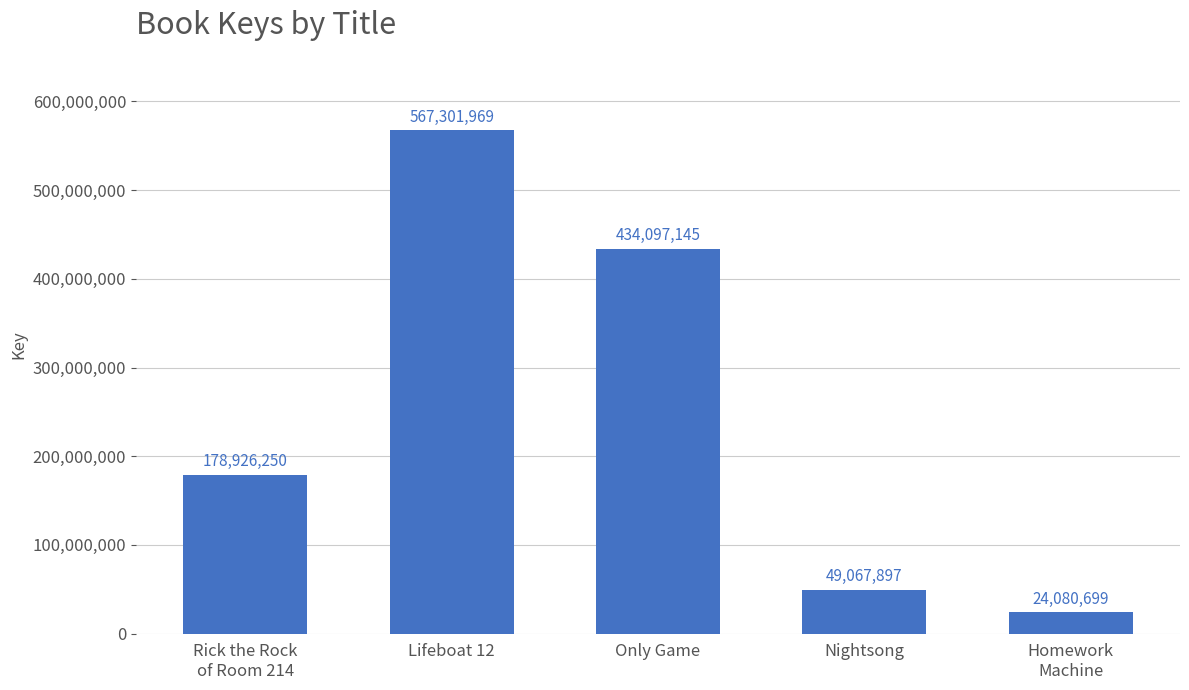

Reading left to right, list all the values displayed in this chart.

Rick the Rock
of Room 214=178926250	Lifeboat 12=567301969	Only Game=434097145	Nightsong=49067897	Homework
Machine=24080699